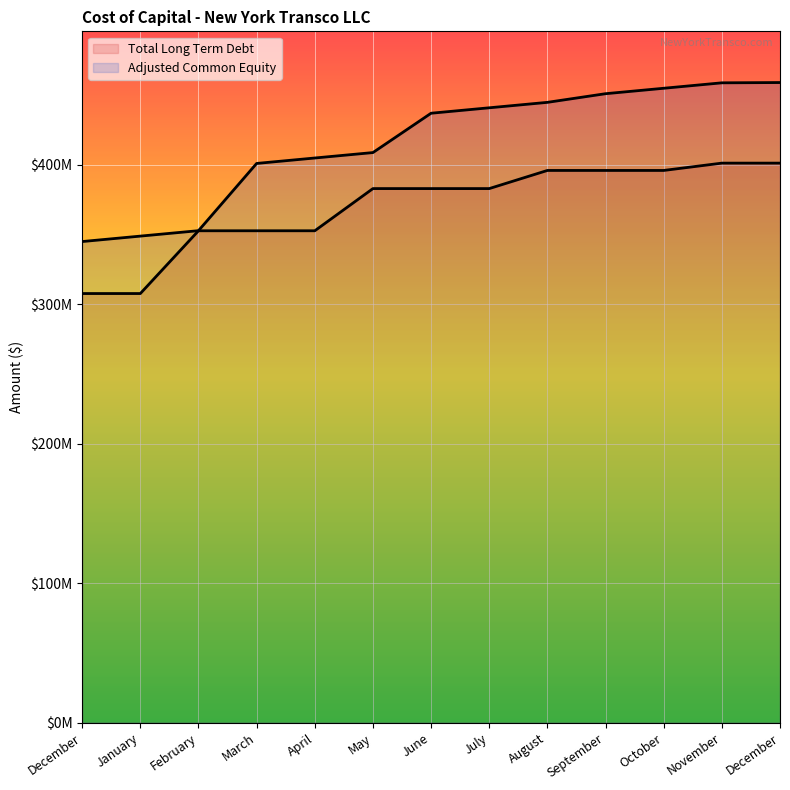

Reading left to right, list all the values displayed in this chart.

Total Long Term Debt (line): 307637000	307637000	352637000	352637000	352637000	382887000	382887000	382887000	395887000	395887000	395887000	401137000	401137000
Adjusted Common Equity (line): 344910111	348809202	352708293	400910111	404809202	408708293	436910111	440809202	444708293	450910111	454809202	458708293	458910111